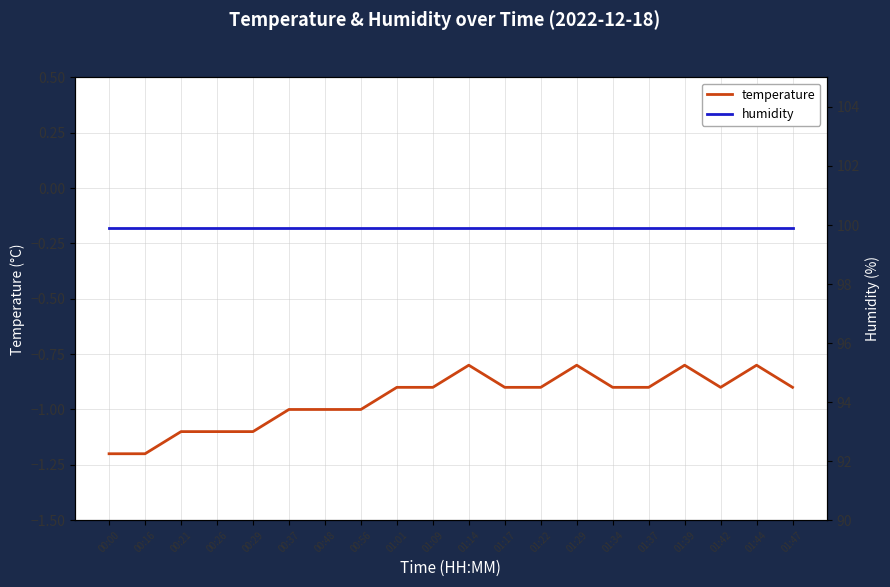

Rank the series by their average value, from highest to lowest.

humidity, temperature